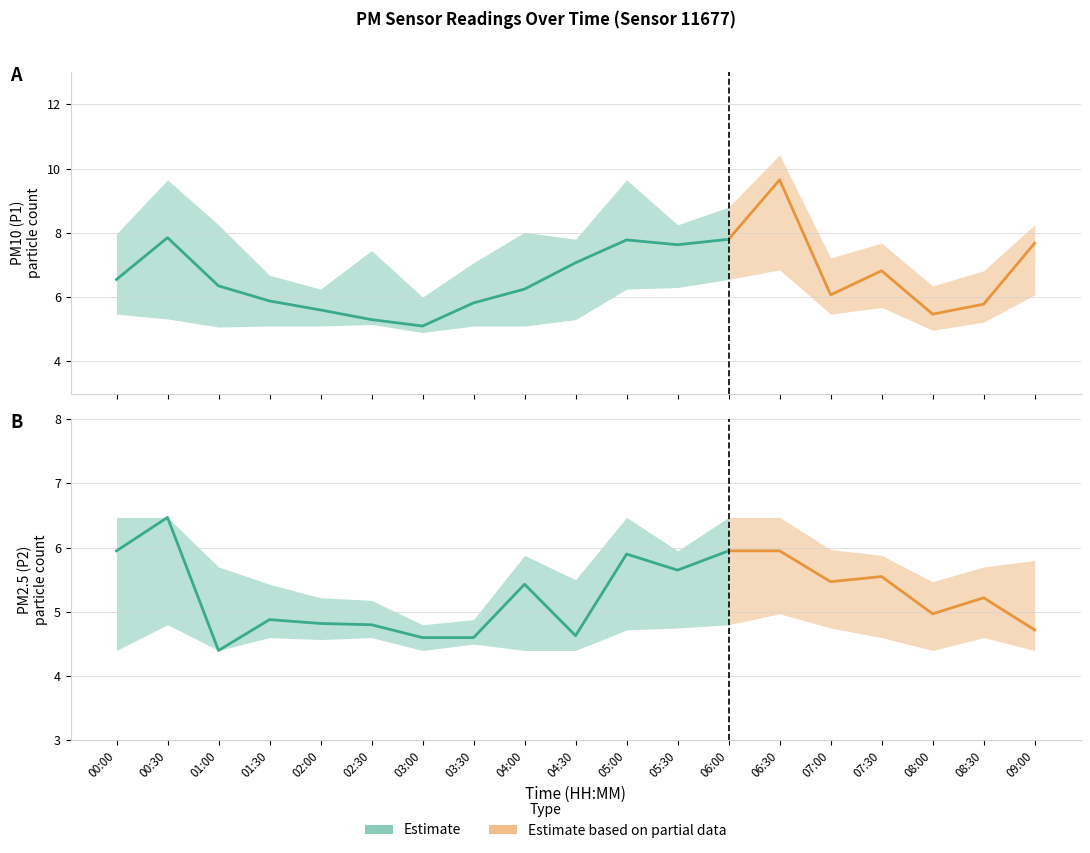

What is the label of the 5th point from the right?

07:00